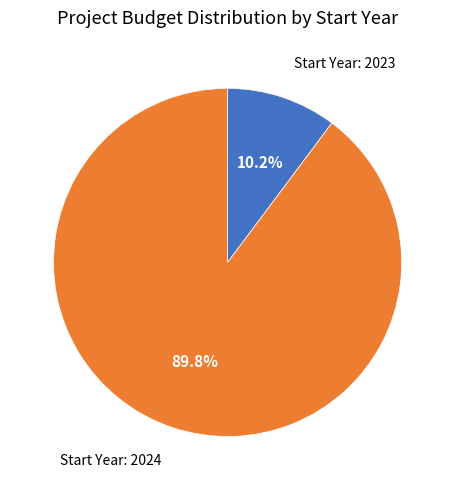

What is the largest slice in the pie chart?

Start Year: 2024